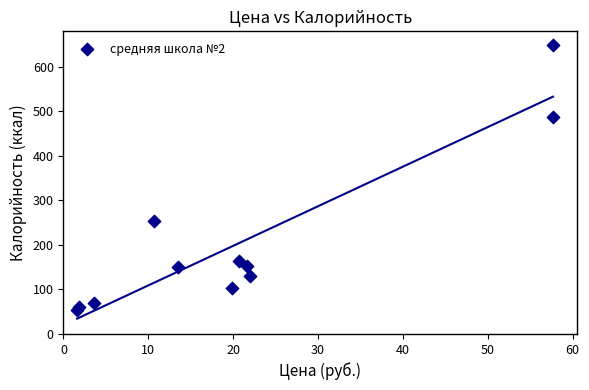

What Y value in the scatter plot is closest to 350?

252.5